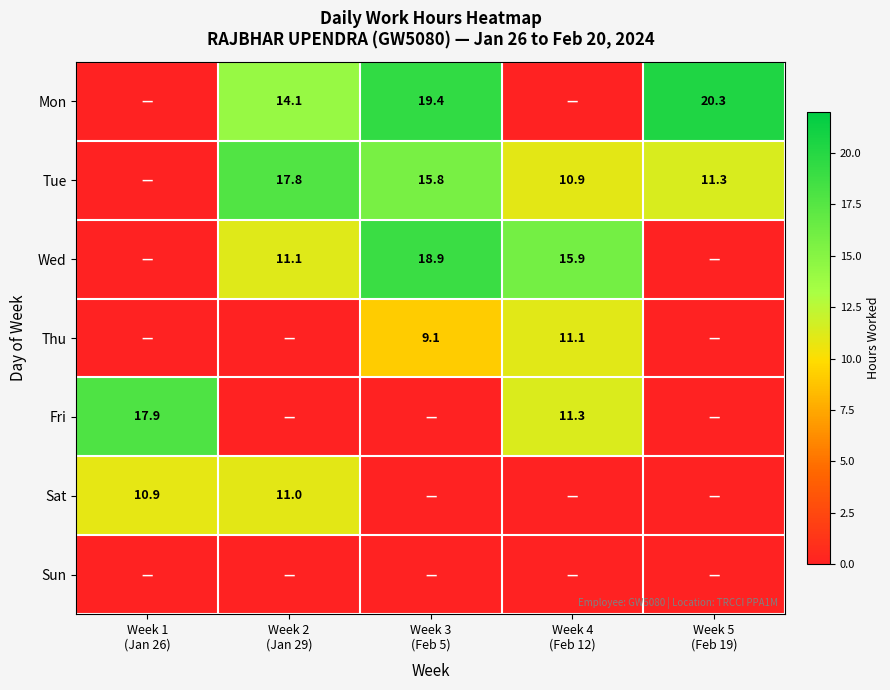

At which label does Sun reach its minimum?

Week 1 (Jan 26)